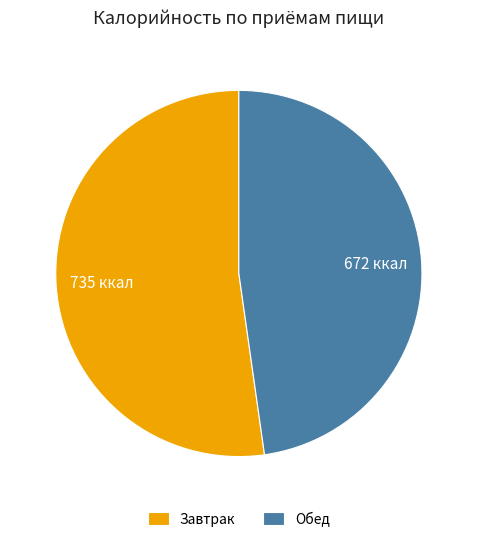

Which category has the biggest portion of the pie?

Завтрак